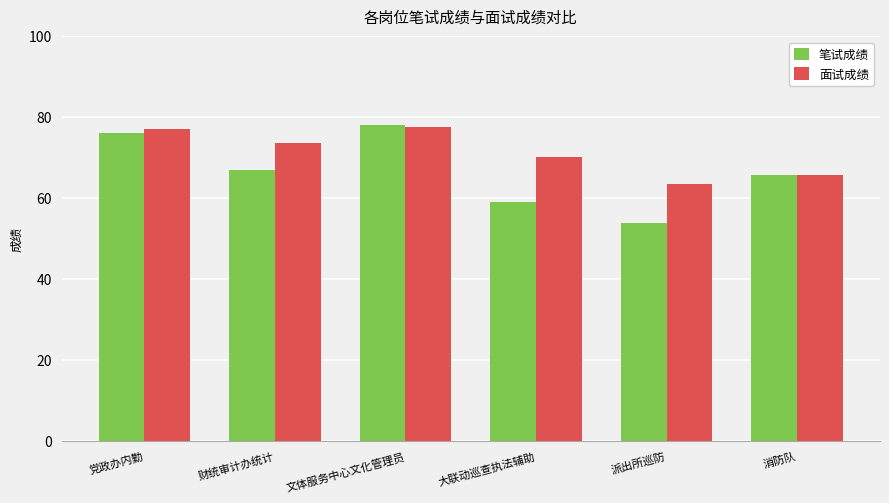

Which category has the lowest value in the 面试成绩 series?

派出所巡防